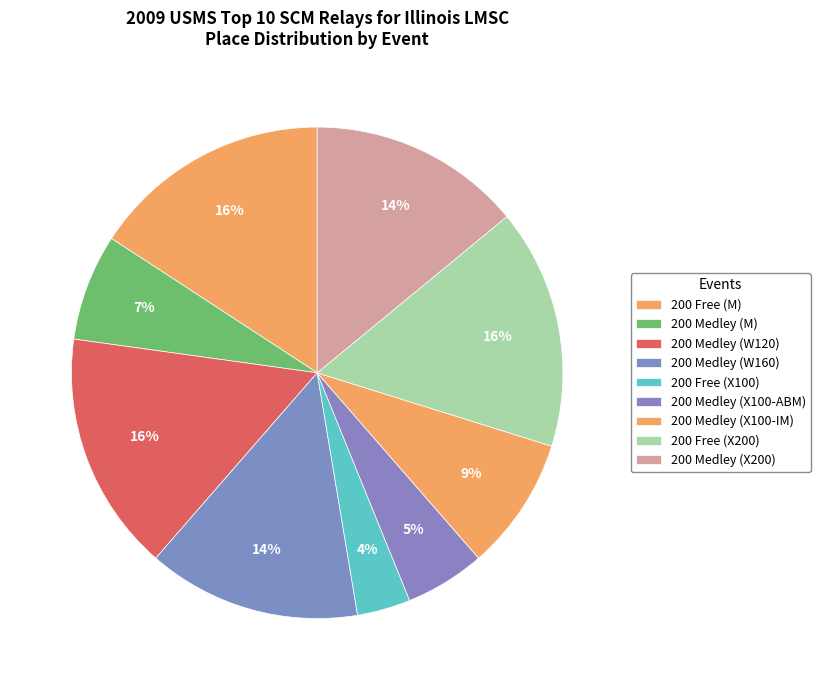

Rank the categories by value from lowest to highest.

200 Free (X100), 200 Medley (X100-ABM), 200 Medley (M), 200 Medley (X100-IM), 200 Medley (W160), 200 Medley (X200), 200 Free (M), 200 Medley (W120), 200 Free (X200)